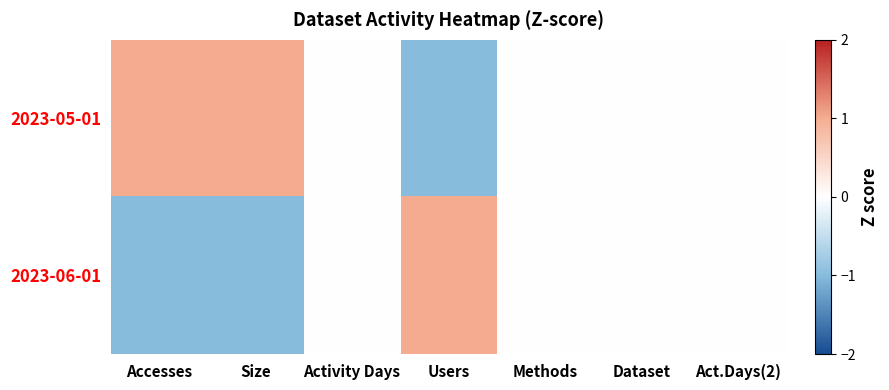

What is the smallest value displayed?

-1